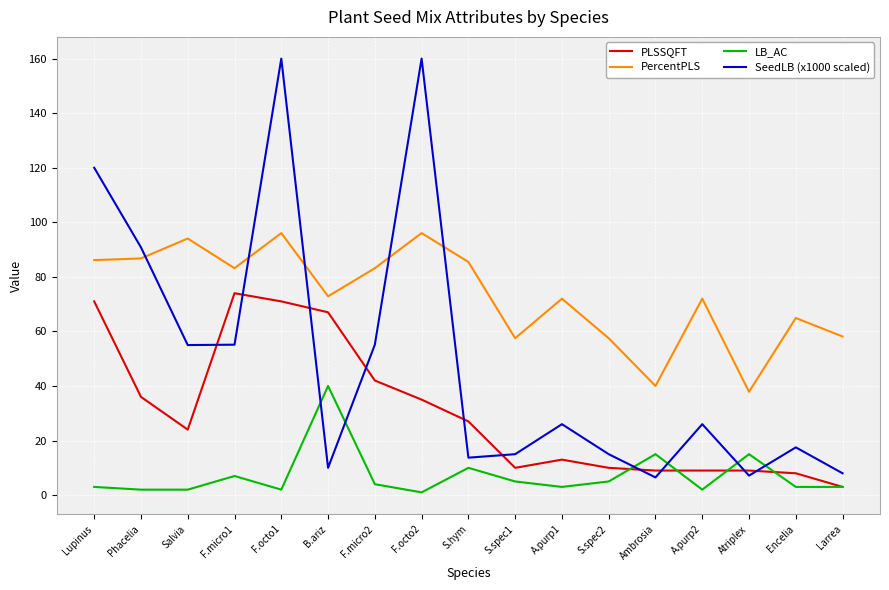

Which series has the widest spread of values?

SeedLB (x1000 scaled)